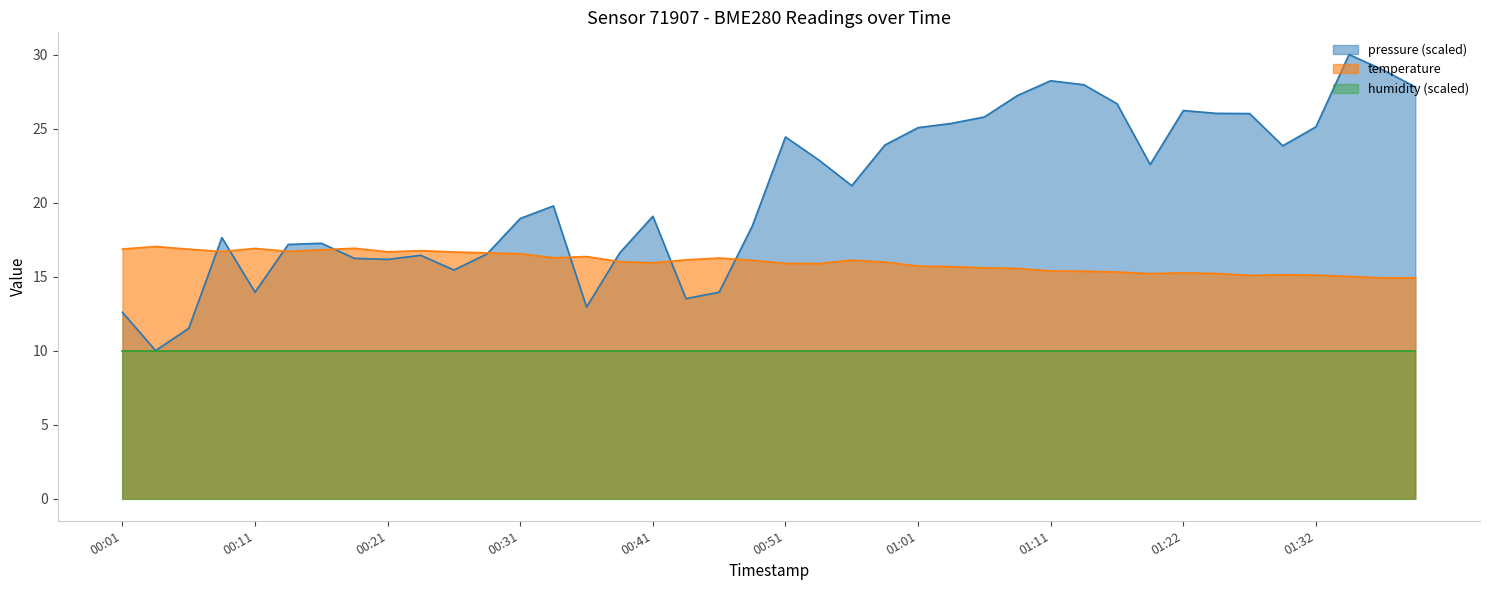

True or false: pressure and temperature intersect in this chart.

True